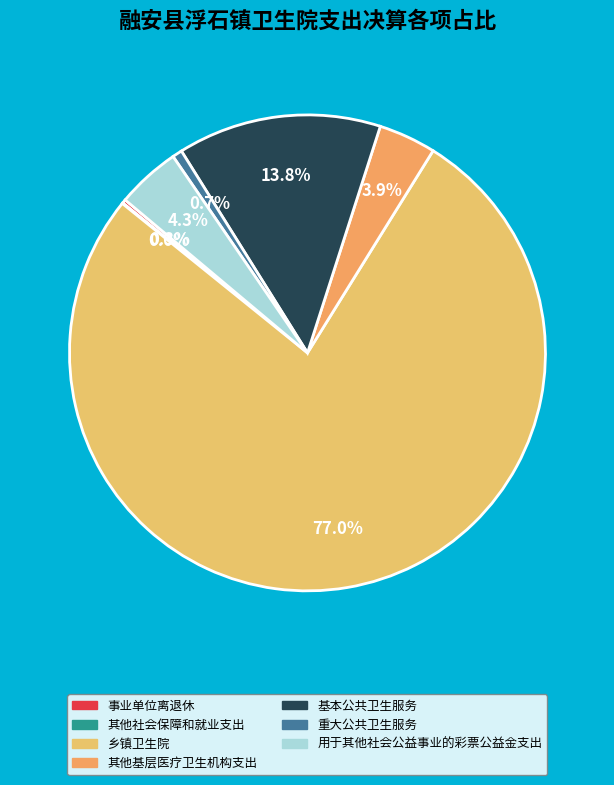

Which slice is the largest?

乡镇卫生院